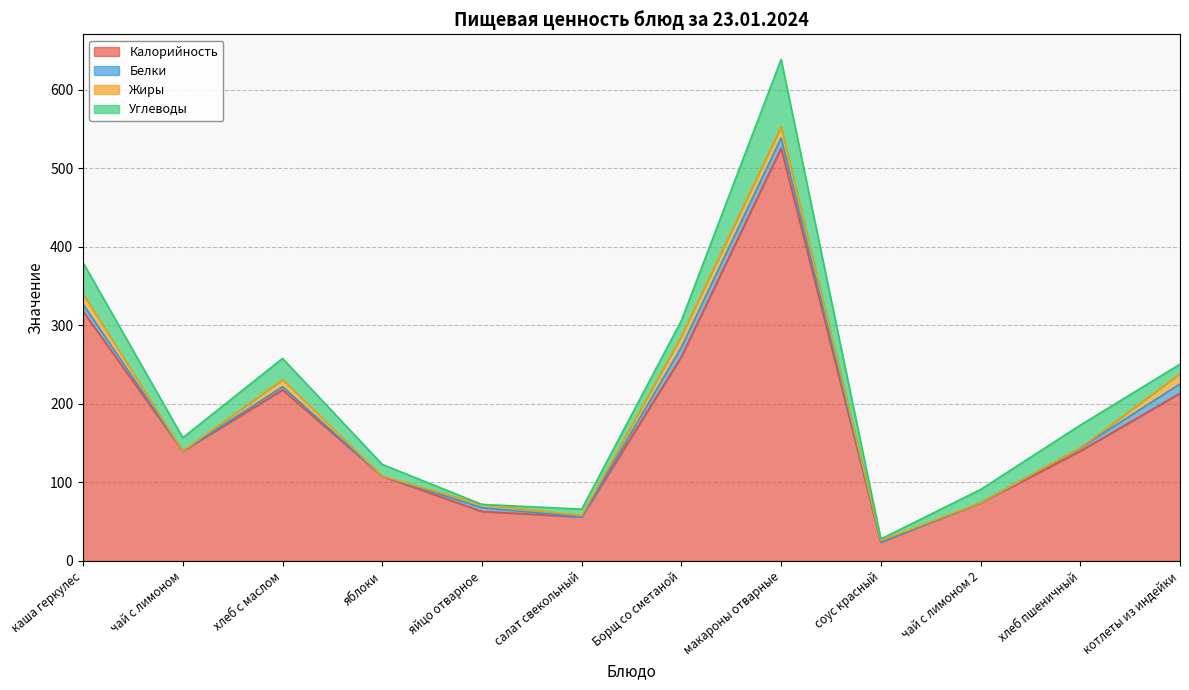

At which category does Белки reach its first local valley?

чай с лимоном